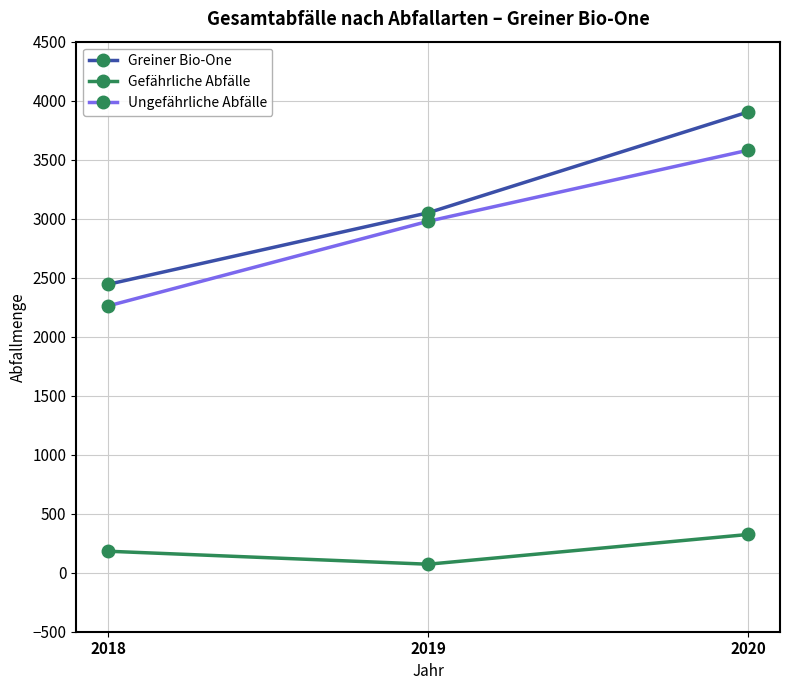

Count the number of data series in this chart.

3